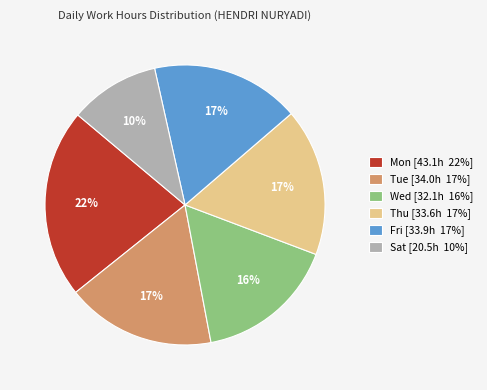

Is the sum of Tue [34.0h 17%] and Fri [33.9h 17%] greater than half?

No